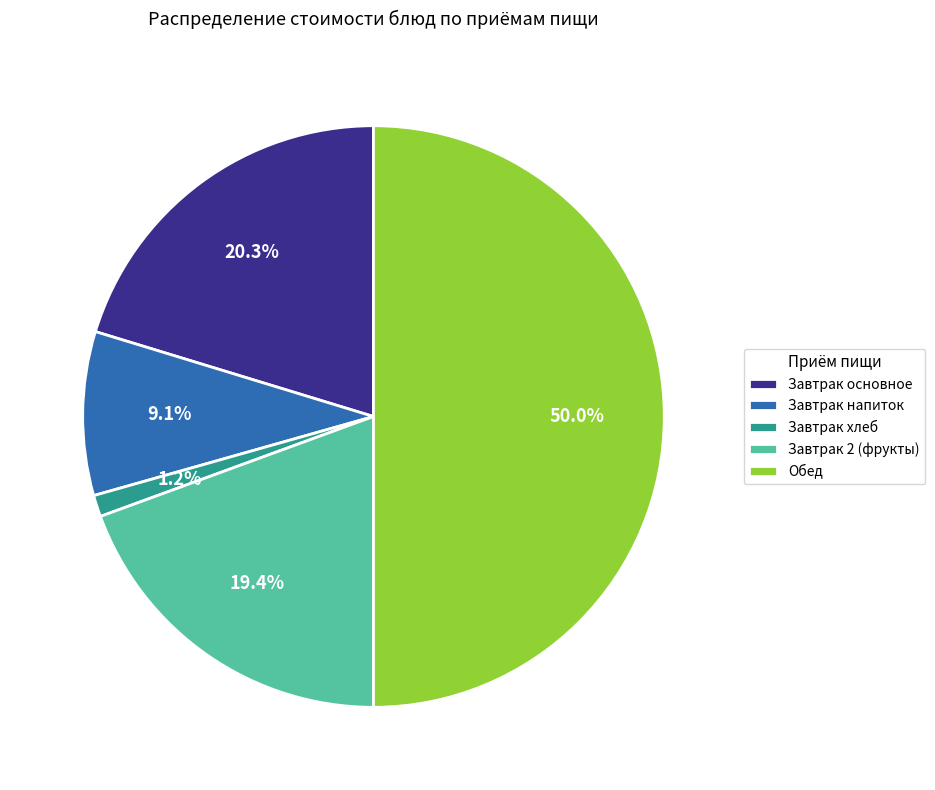

Approximately how many times larger is the value at Завтрак 2 (фрукты) compared to Обед?

0.4